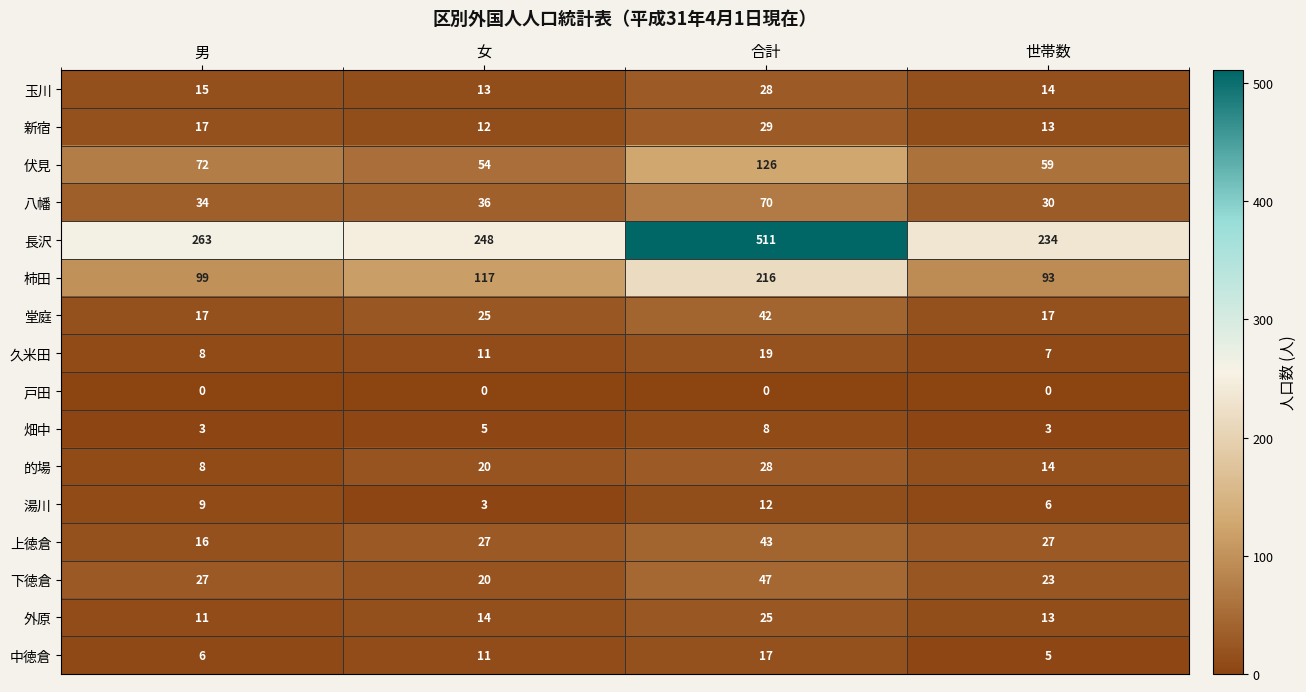

At which label is 新宿 closest to 20?

男